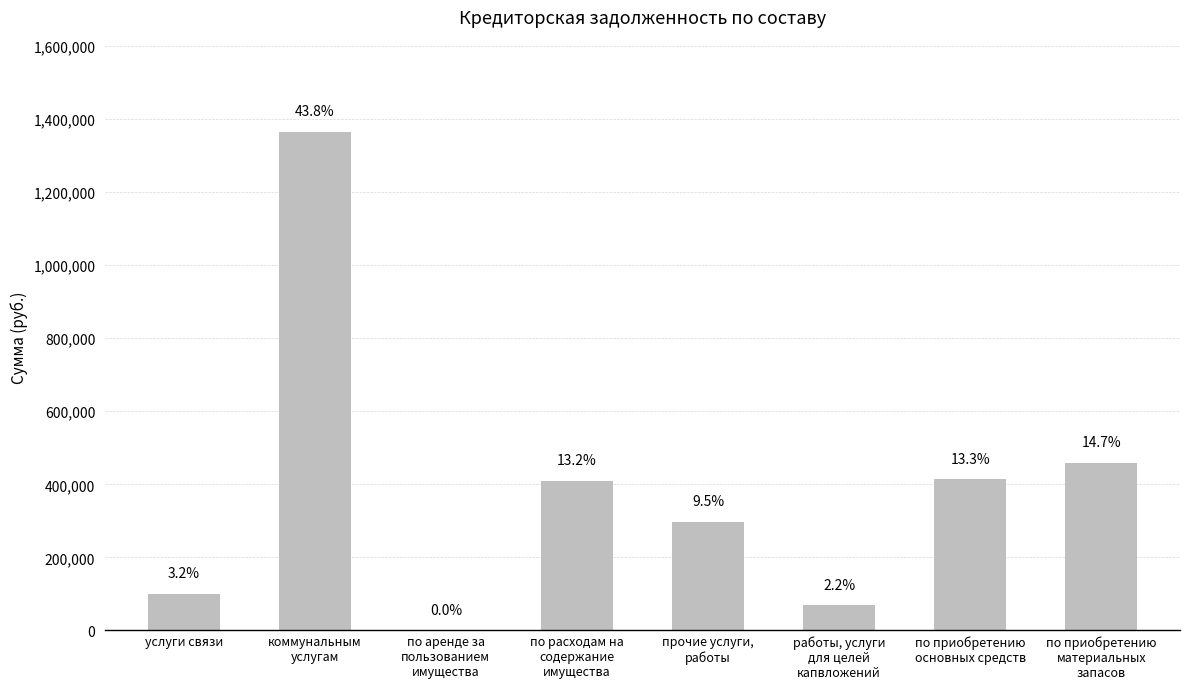

Are the bars horizontal?

No